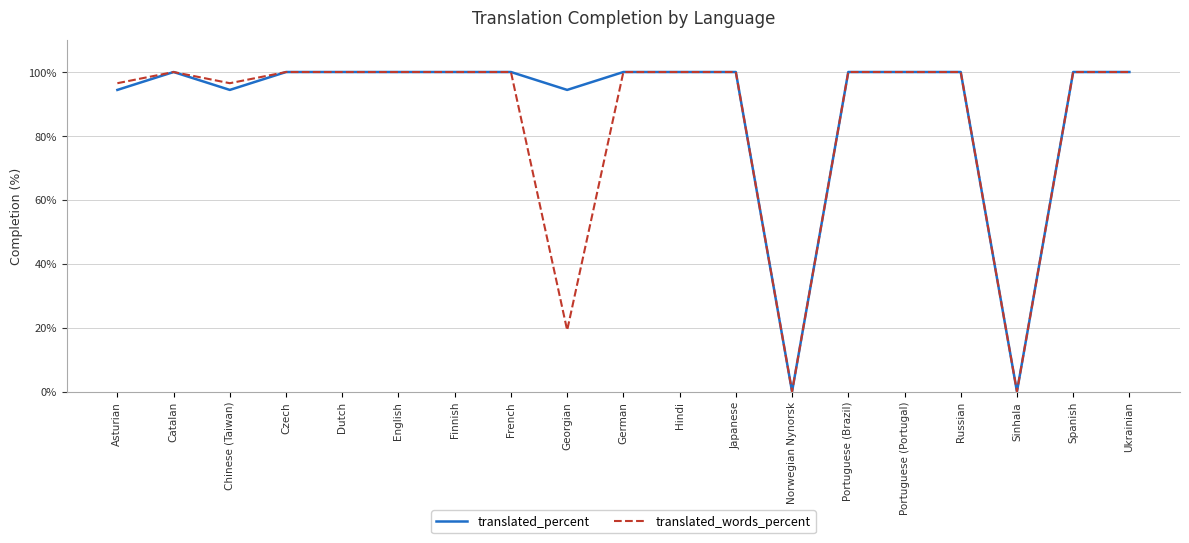

What is the total value across all series at English?

200.0